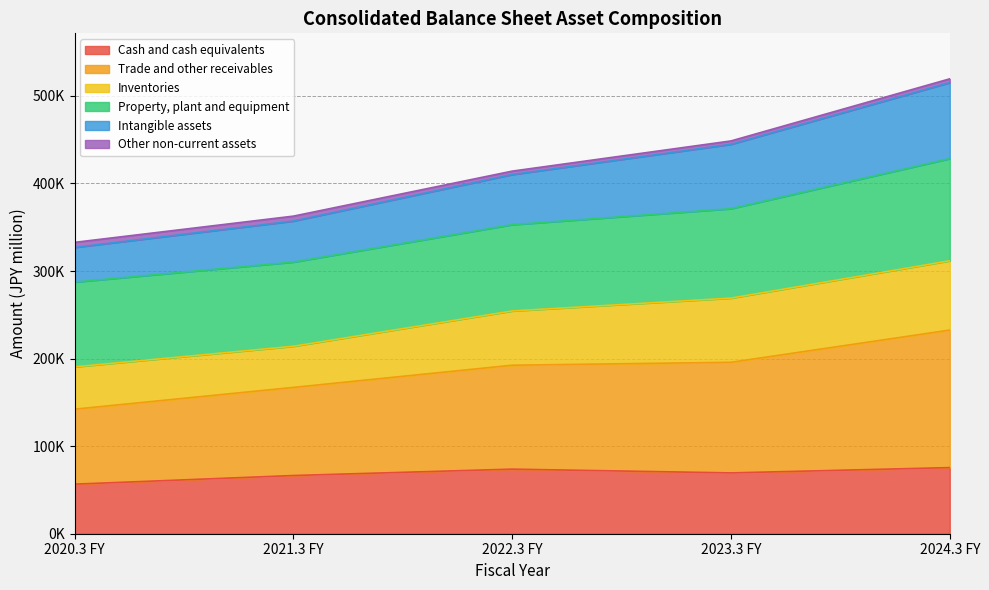

What is the label of the 2nd point from the left?

2021.3 FY